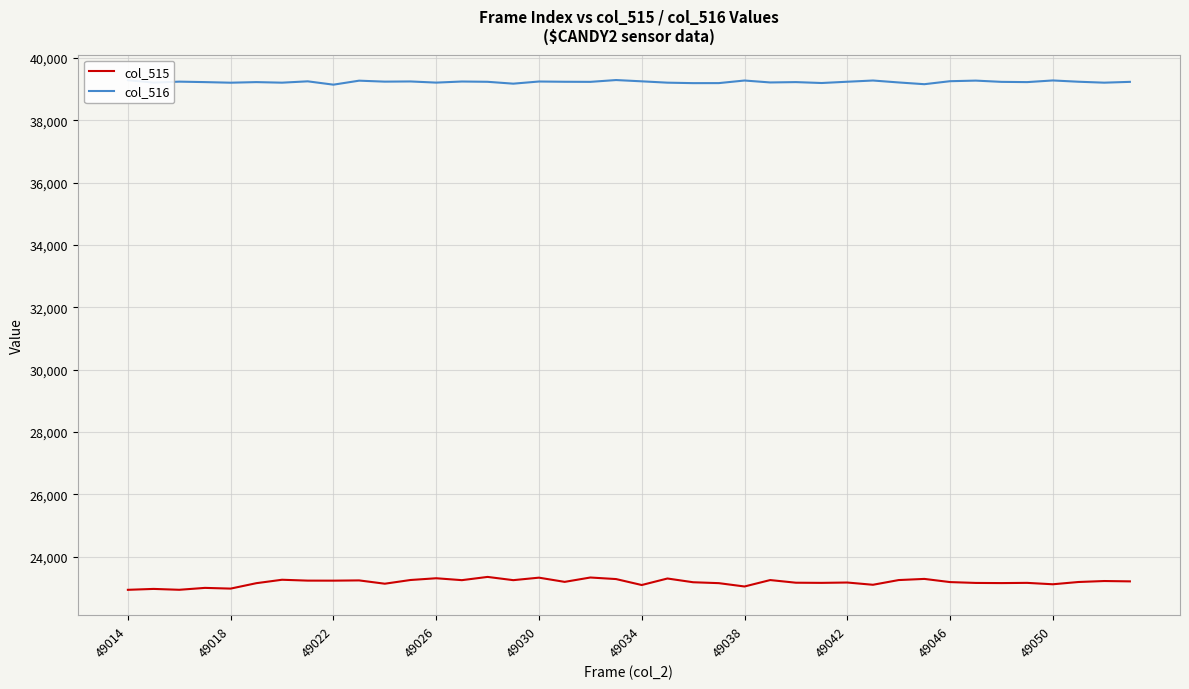

What is the difference between the maximum and minimum values in the col_515 series?

414